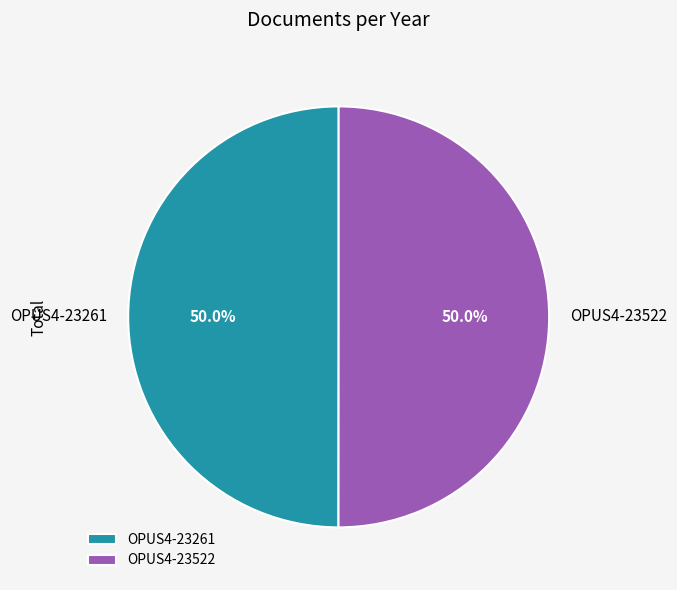

True or false: OPUS4-23261 accounts for 50% of the total.

True